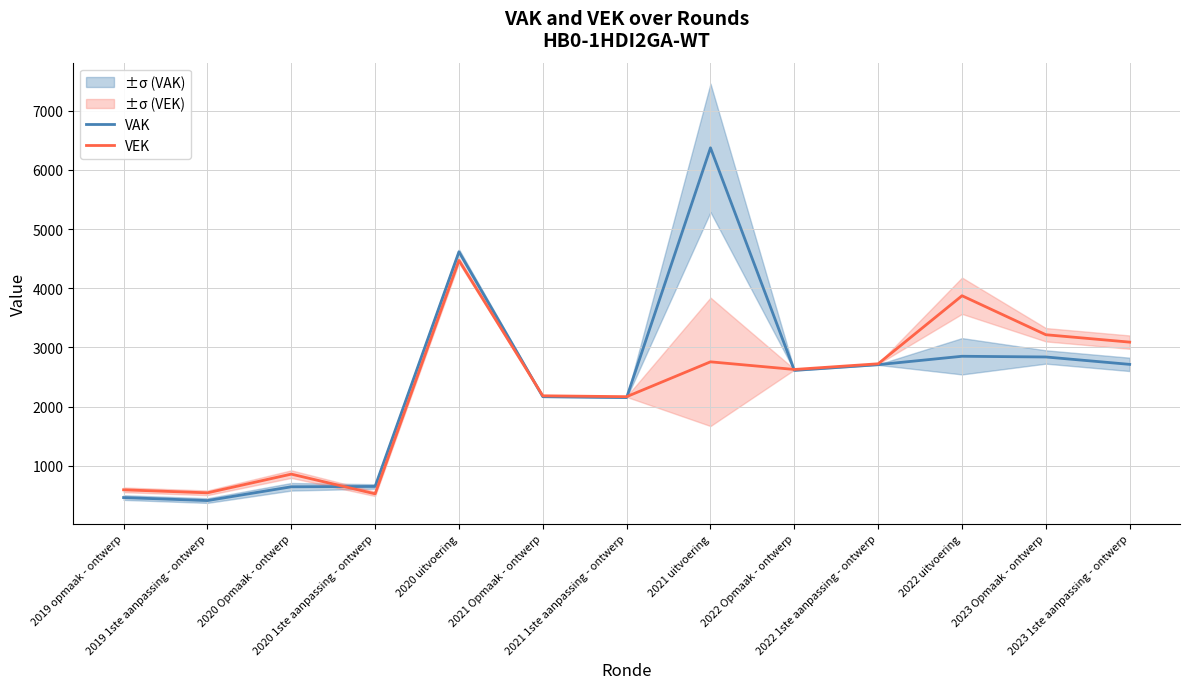

How many interior local peaks does the VAK series have?

3